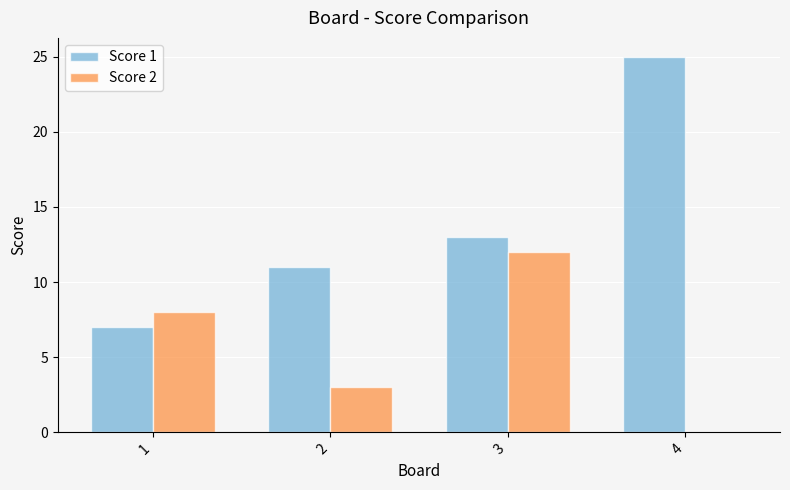

Reading right to left, what are all the values shown in this chart?

Score 1: 25	13	11	7
Score 2: 0	12	3	8